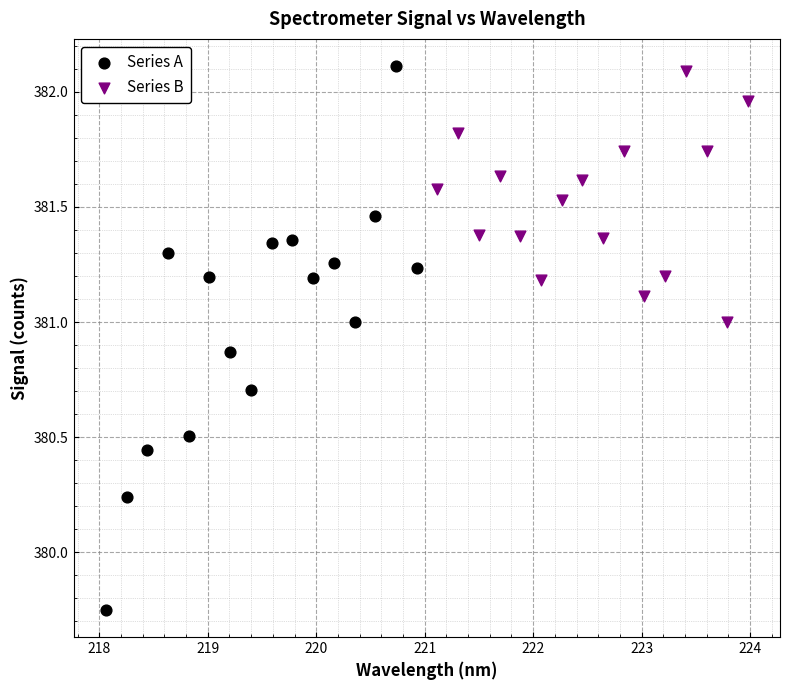

Which series contains the highest Y value?

Series A